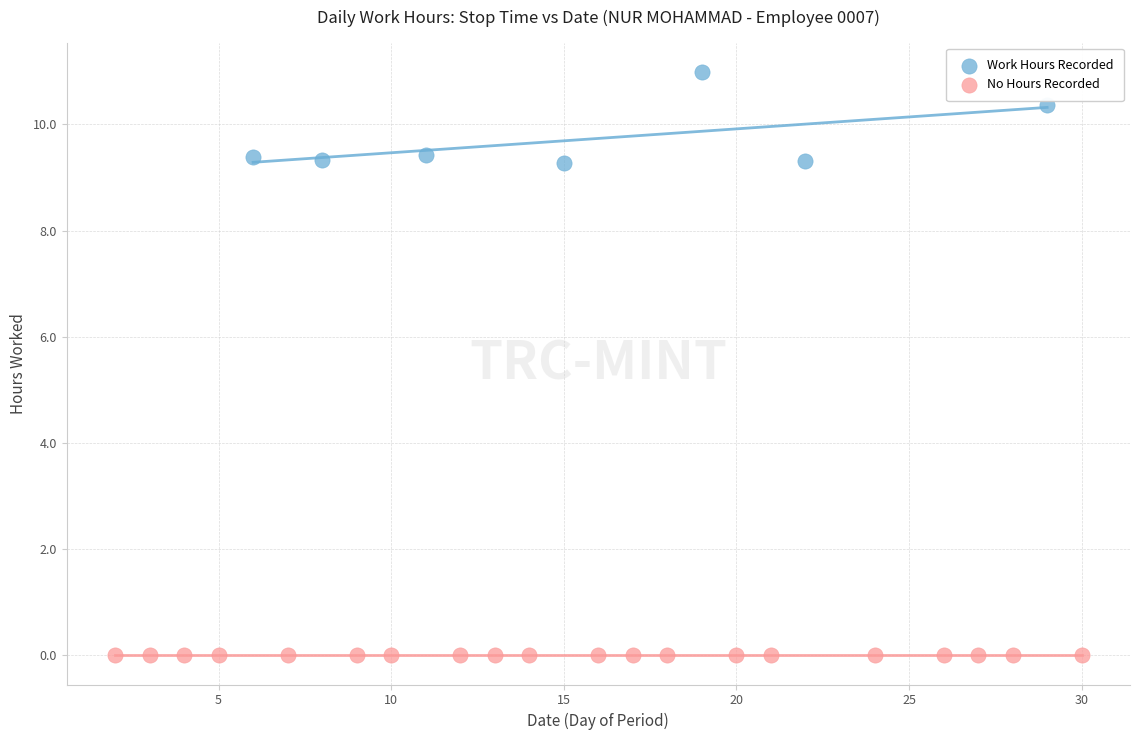

Which series contains the highest Y value?

Work Hours Recorded